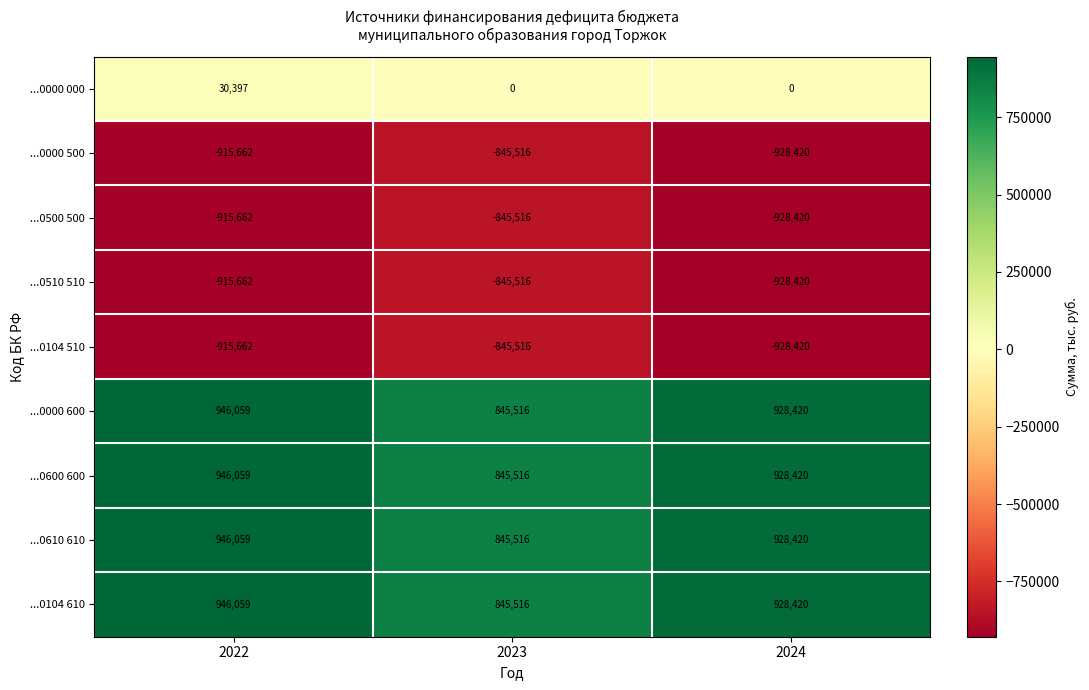

At how many categories does at least one series exceed 305725?

3